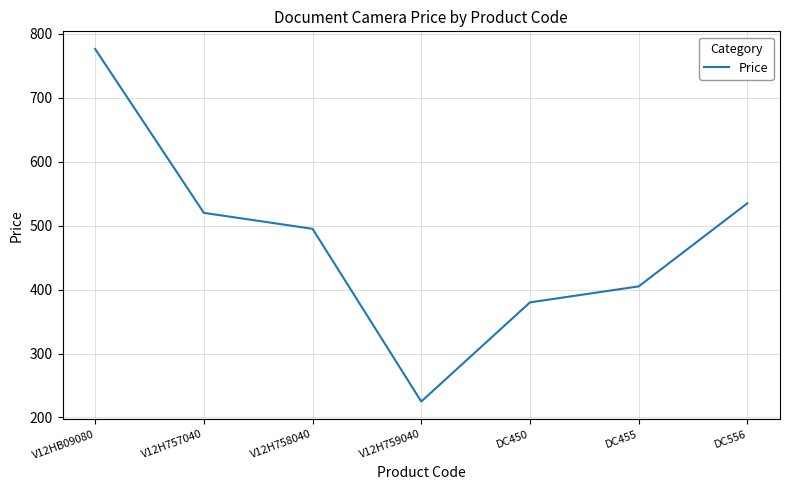

True or false: the data has more than 2 interior local peaks.

False